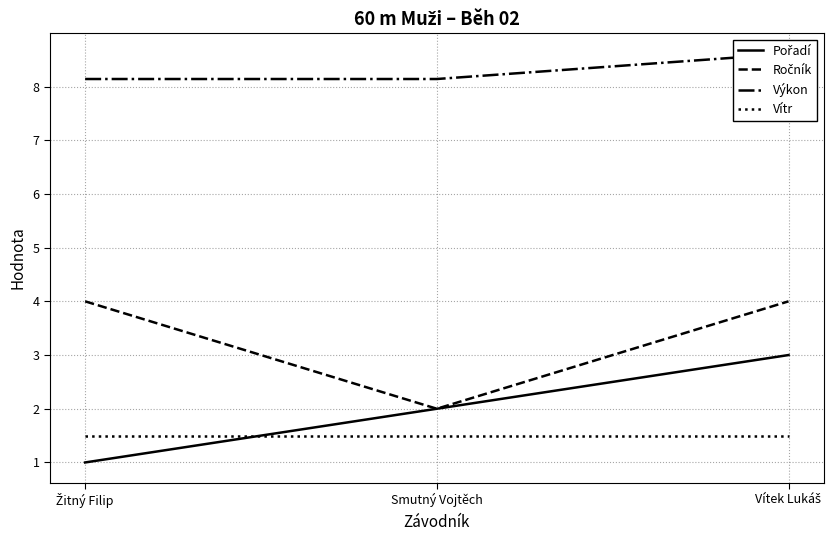

Where is Vítr nearest to the value 1?

Žitný Filip